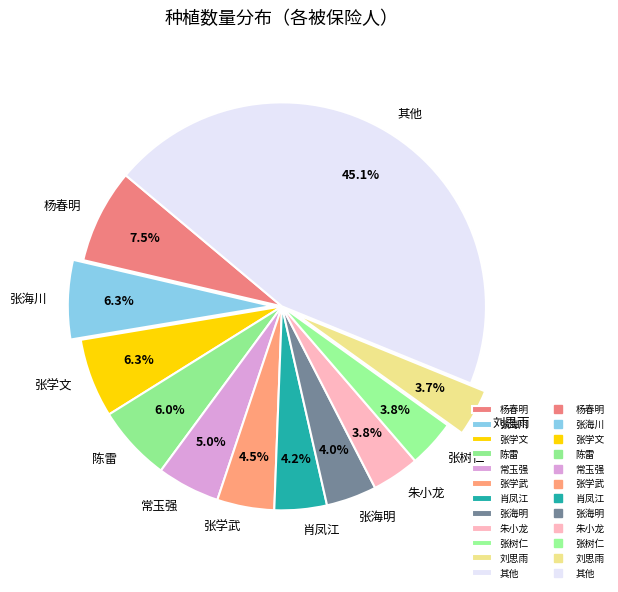

Which category has the biggest portion of the pie?

其他